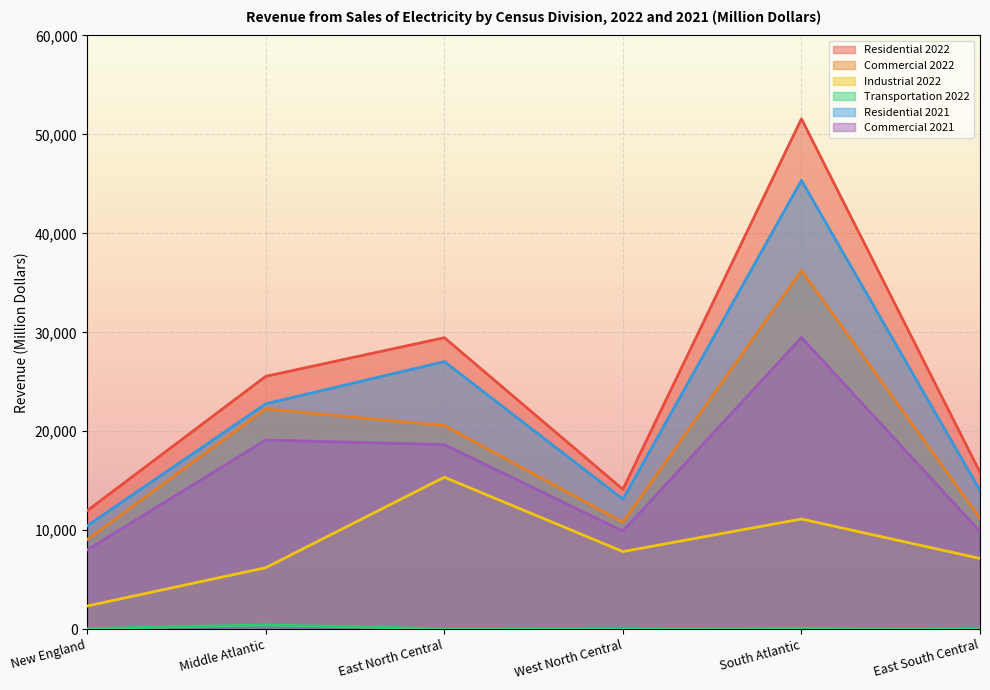

Is it true that Industrial 2022 equals 7843 at West North Central?

True